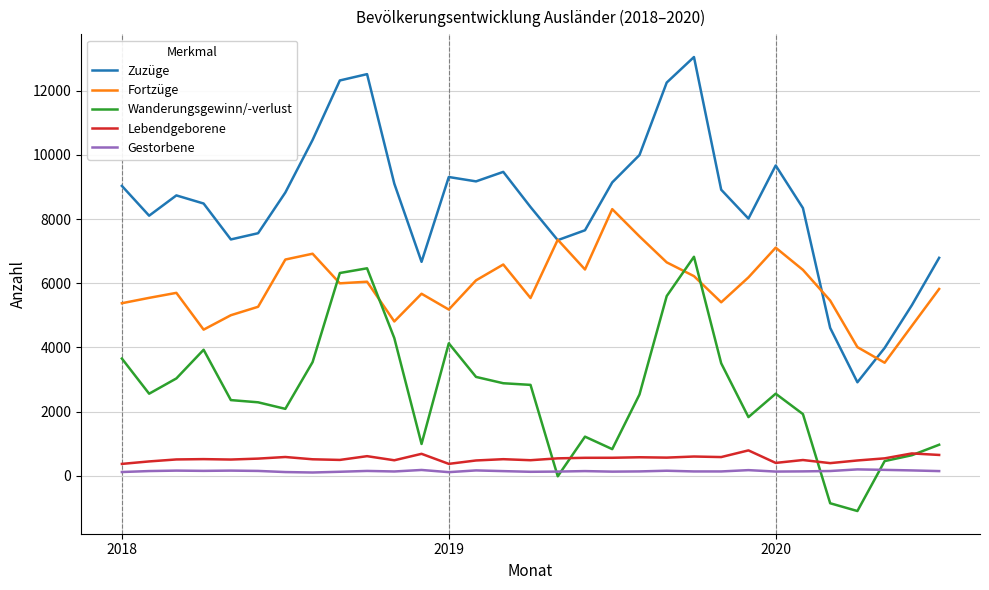

Which series has the widest spread of values?

Zuzüge